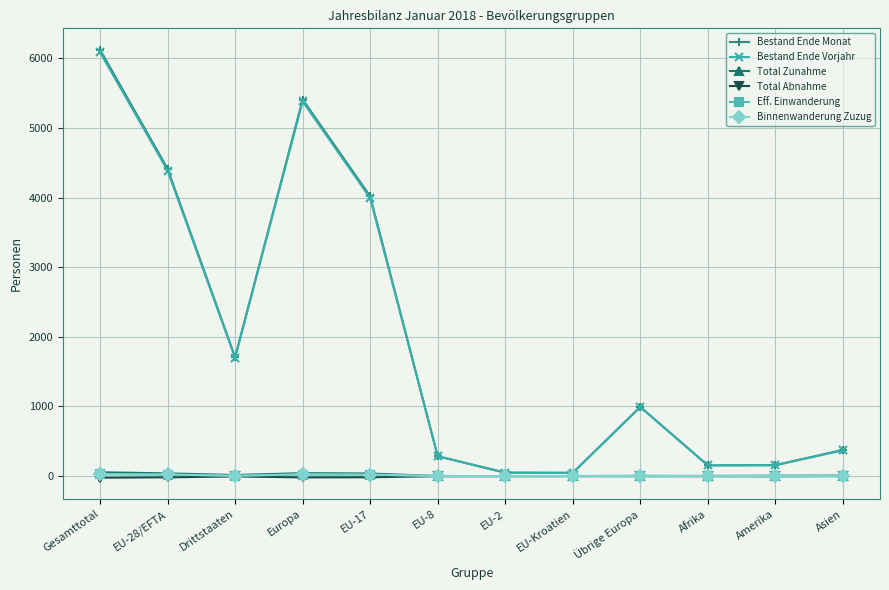

What is the label of the 11th point from the right?

EU-28/EFTA